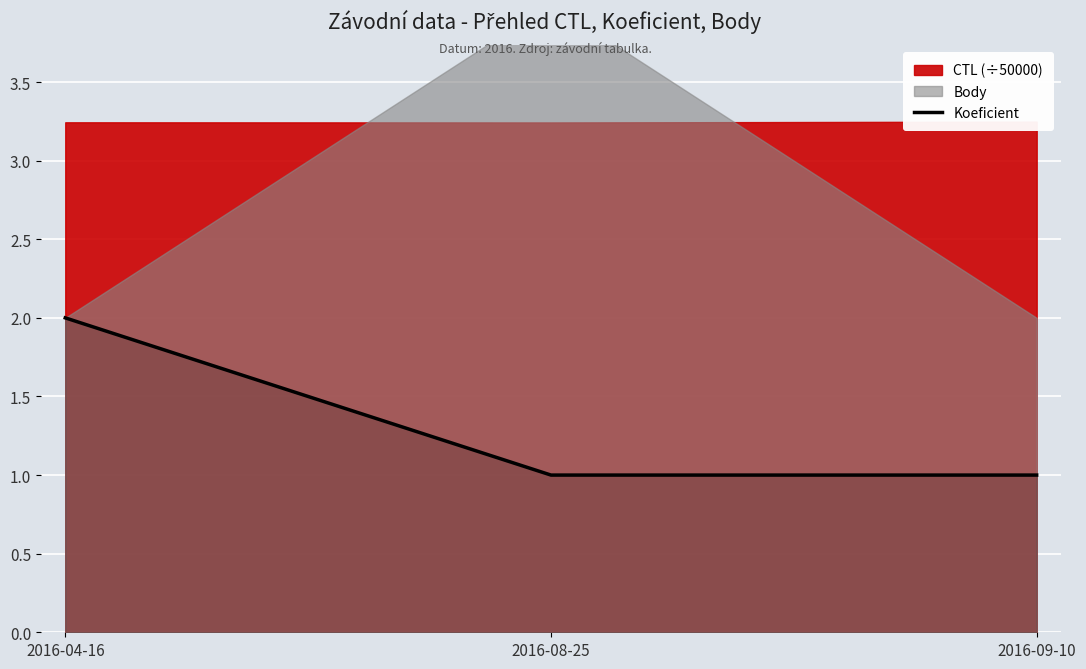

True or false: Koeficient has a value of 2 at 2016-08-25.

False